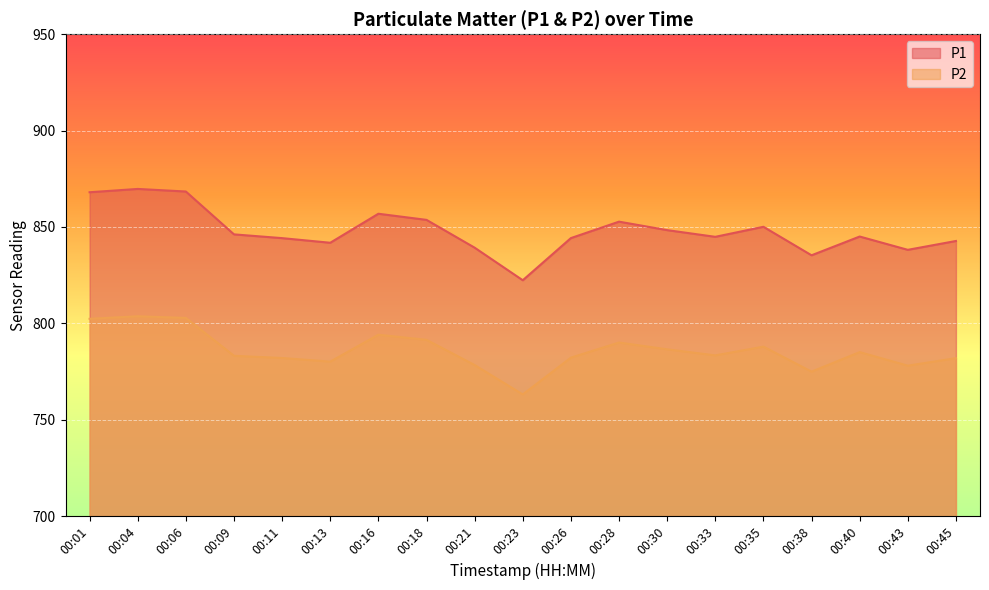

List the labels in order of P2 value, largest first.

00:04, 00:06, 00:01, 00:16, 00:18, 00:28, 00:35, 00:30, 00:40, 00:33, 00:09, 00:26, 00:11, 00:45, 00:13, 00:21, 00:43, 00:38, 00:23